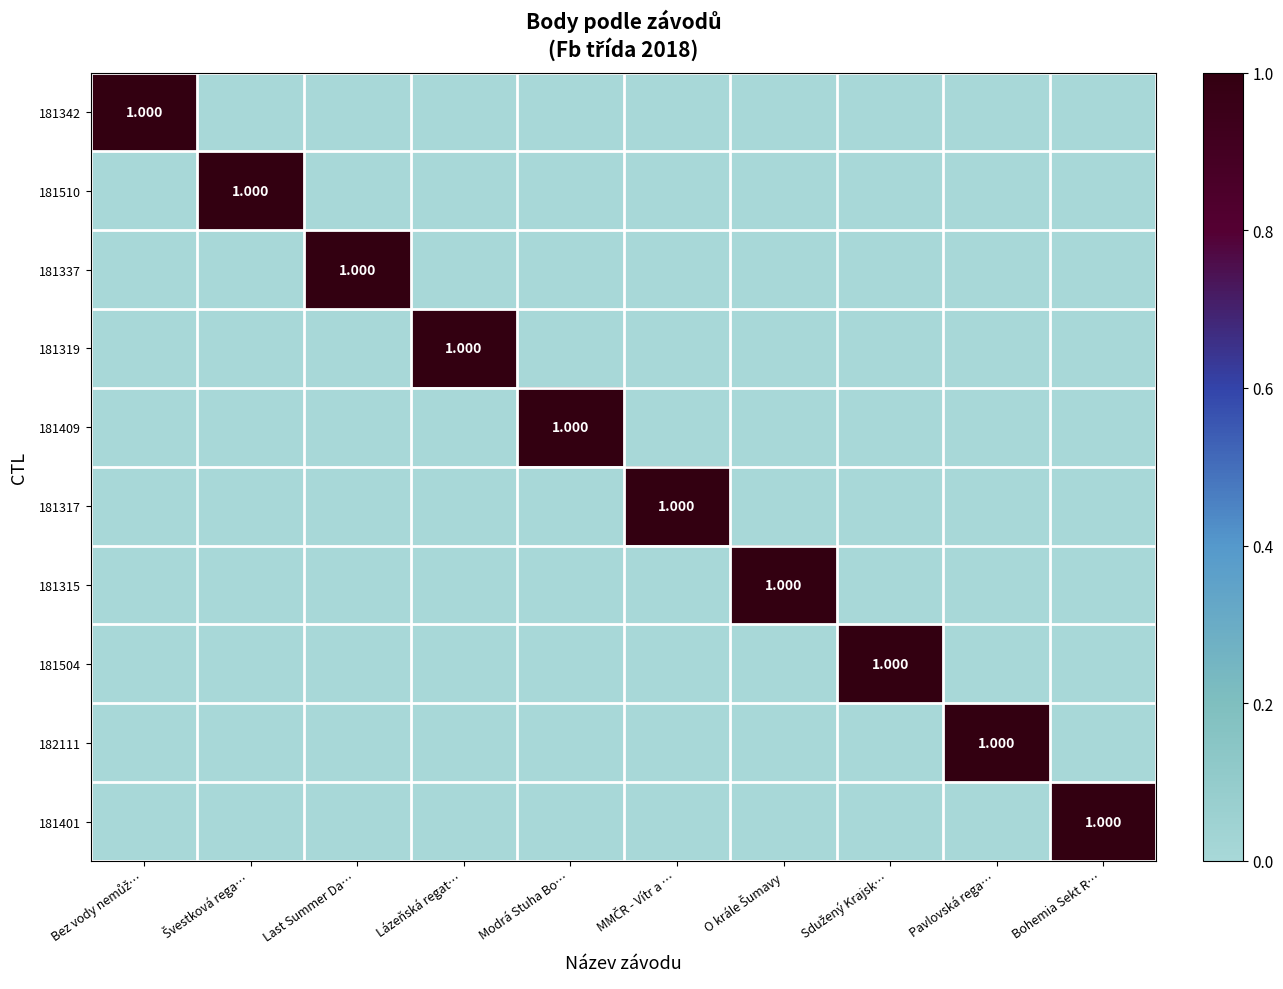

How many values in the 181510 series exceed 0?

1